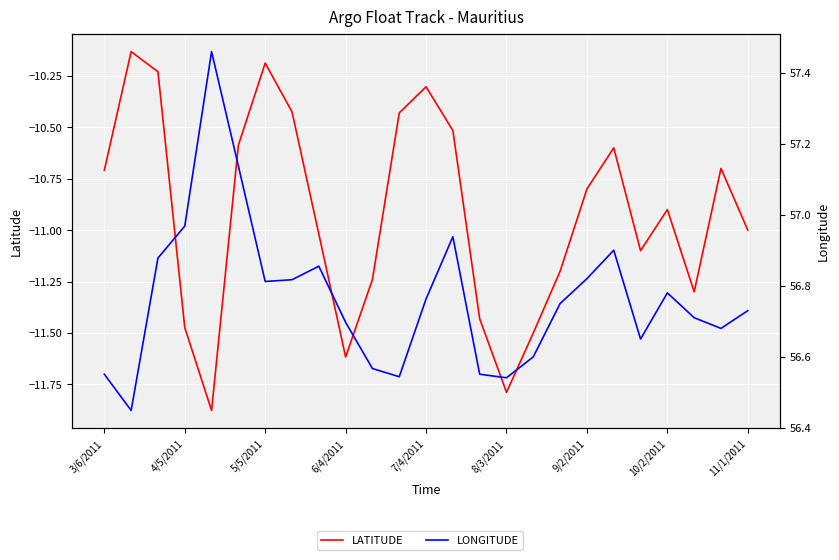

How many distinct data groups are displayed?

2